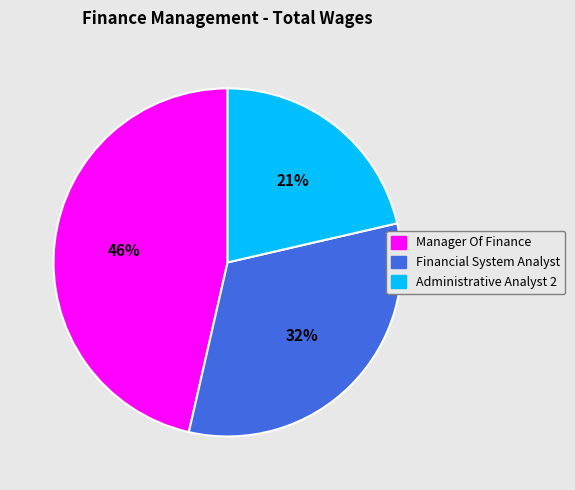

To the nearest percent, what is the average slice percentage?

33%